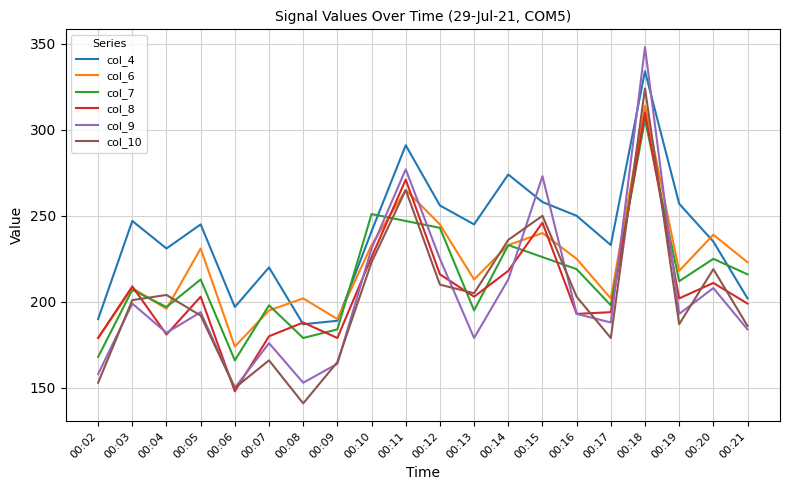

What is the spread (max minus min) of values at 00:04?

50